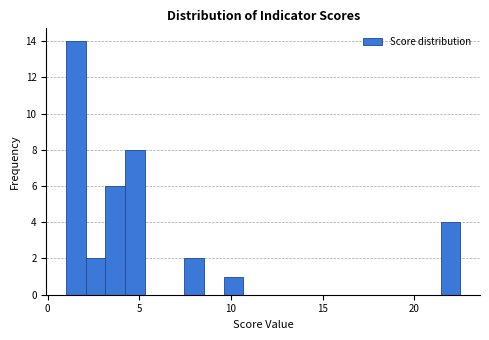

Read against the x-axis, roughly where is the centre of the tallest bar?

1.5